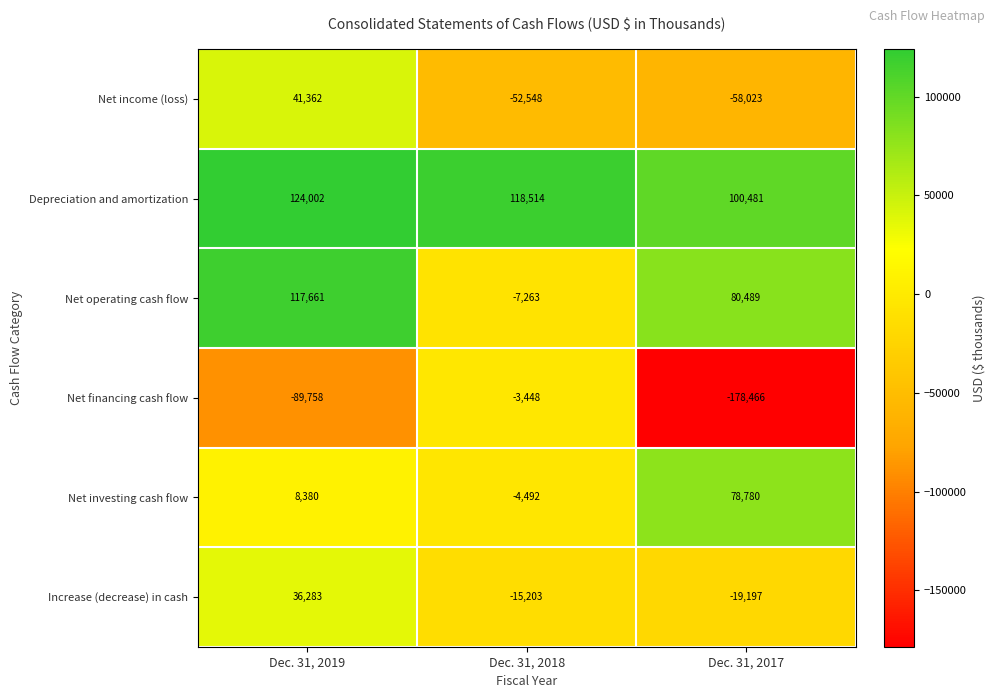

What is the difference between the maximum and minimum values in the Net income (loss) series?

99385